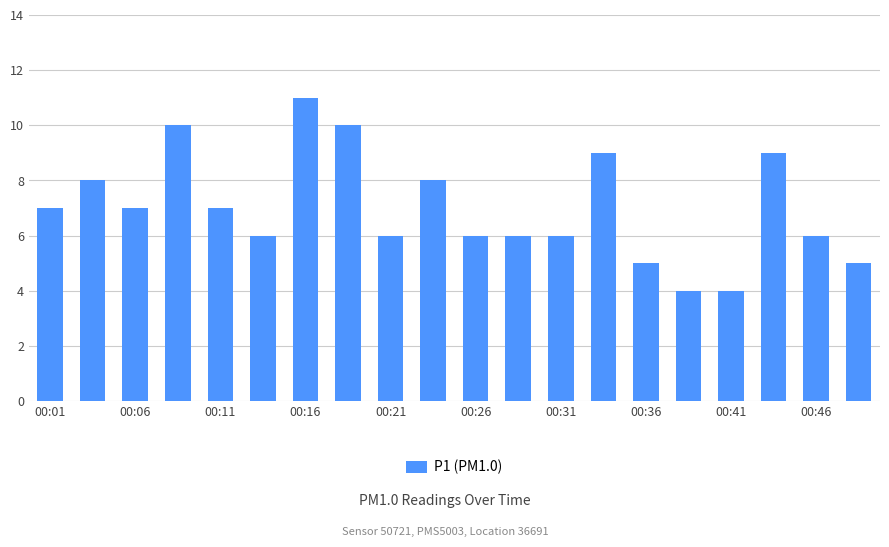

Count the number of data series in this chart.

1